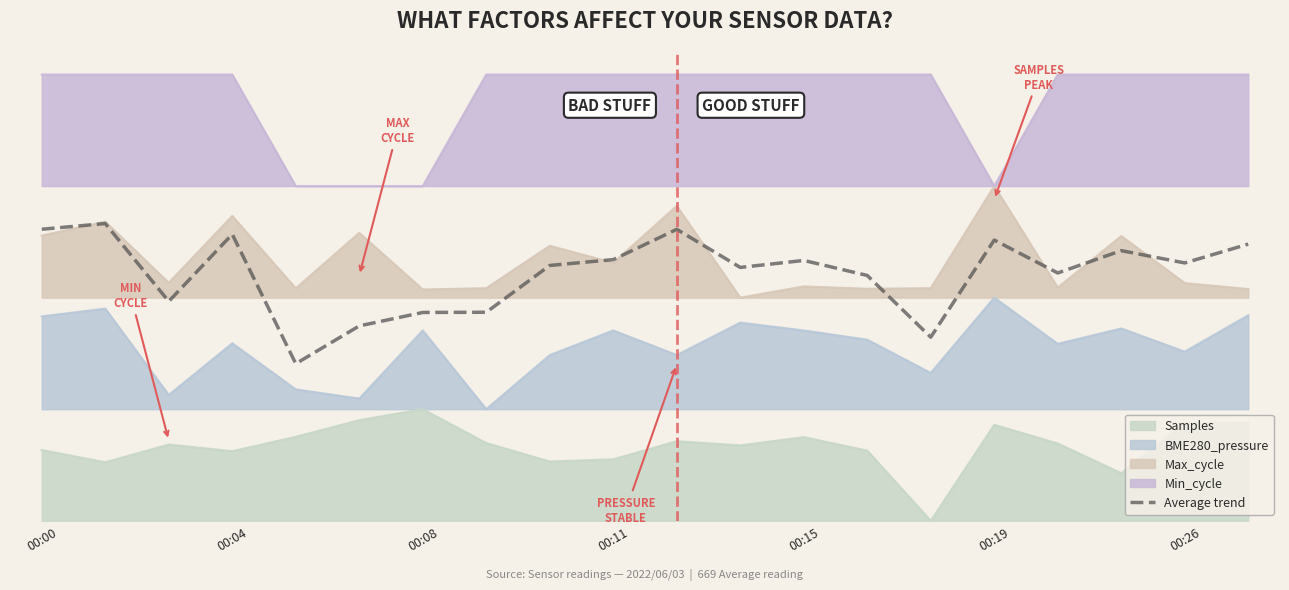

What is the value of the 6th point from the left?

0.4